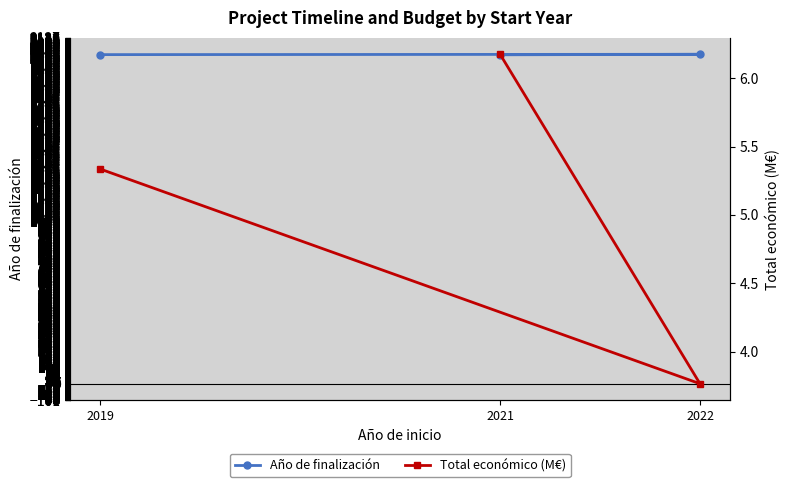

How many lines are shown in the chart?

2